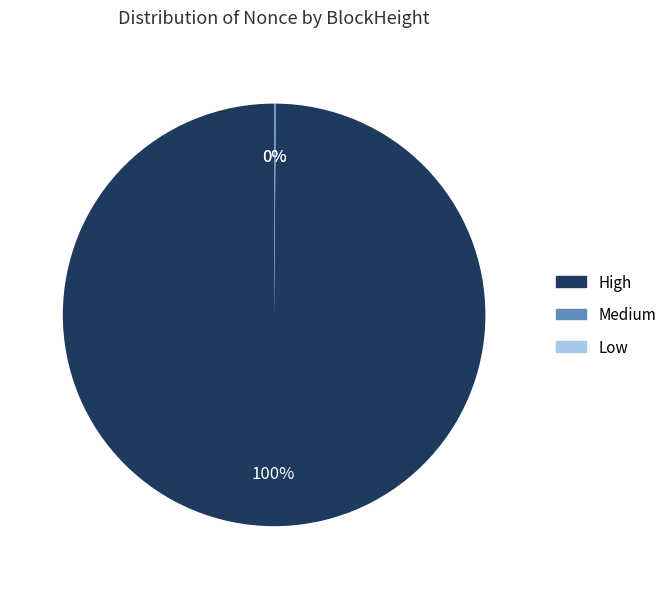

Is there any slice that represents more than half of the pie?

Yes